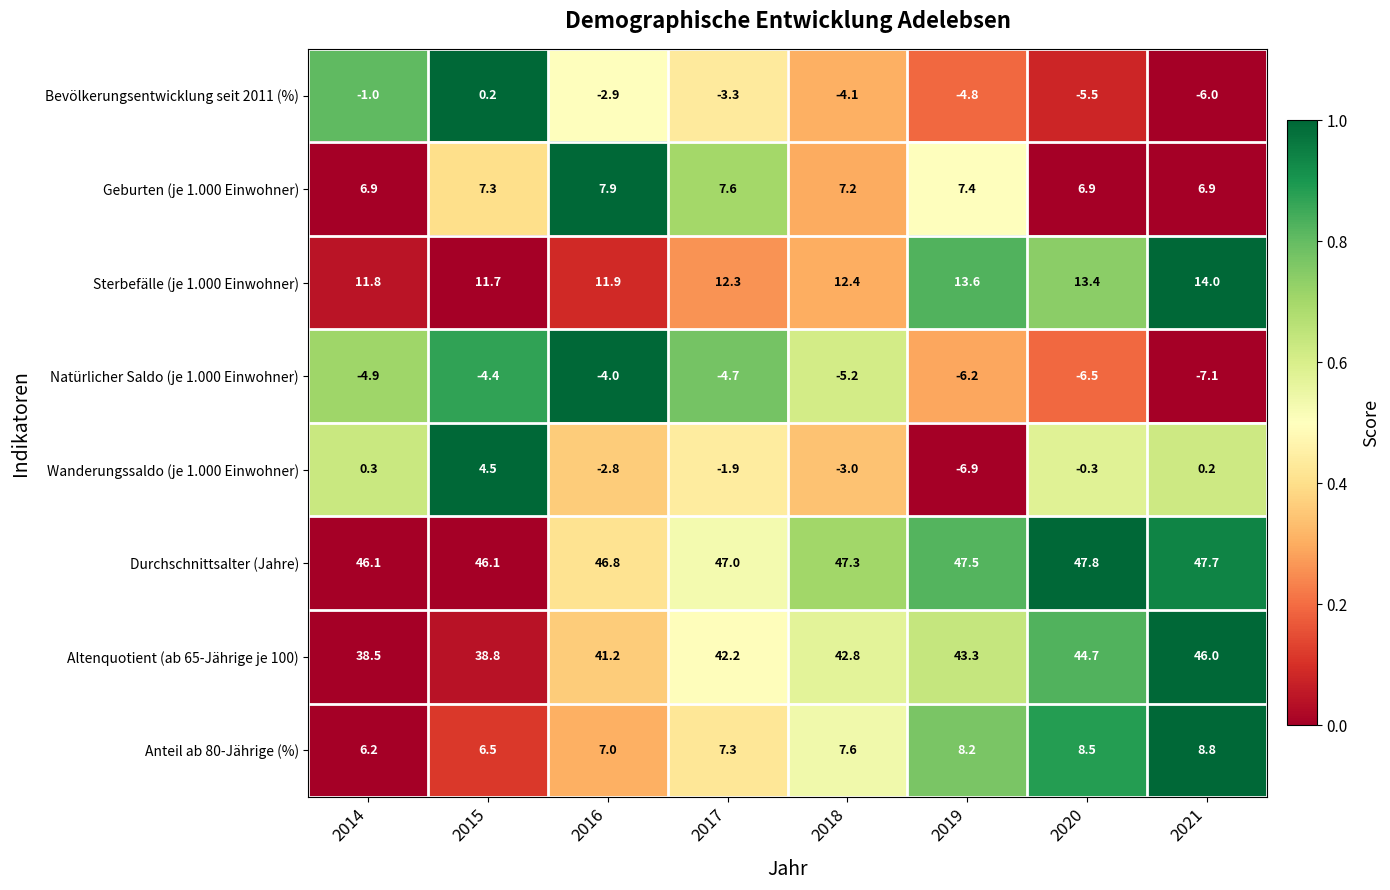

How many categories are shown in the chart?

8